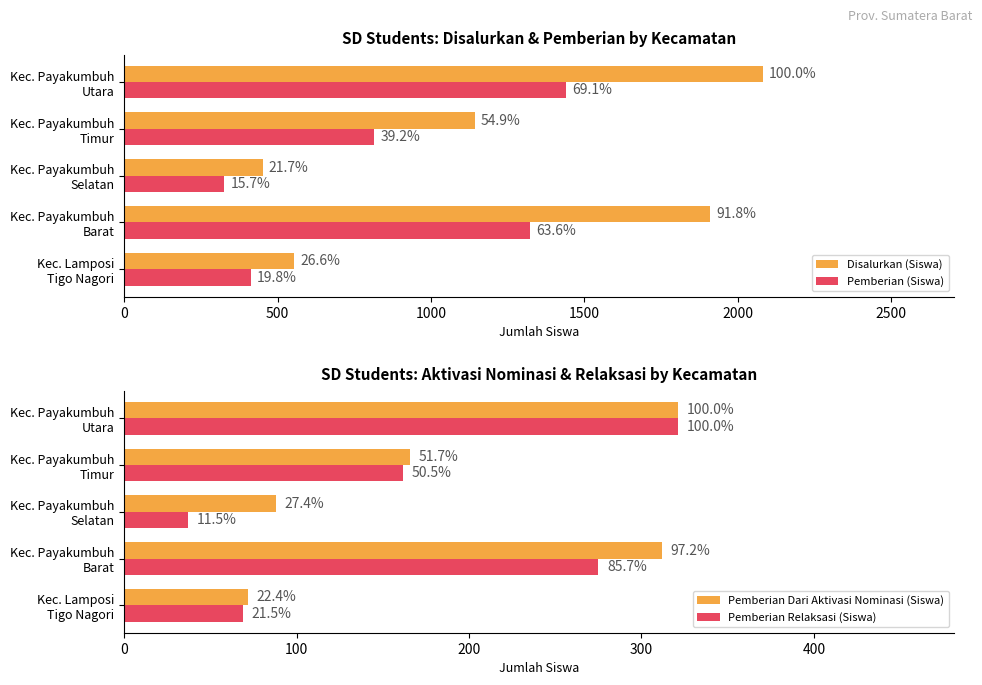

Reading left to right, extract all data points from this chart.

Disalurkan (Siswa): 553	1910	451	1143	2081
Pemberian (Siswa): 412	1323	326	815	1439
Pemberian Dari Aktivasi Nominasi (Siswa): 72	312	88	166	321
Pemberian Relaksasi (Siswa): 69	275	37	162	321